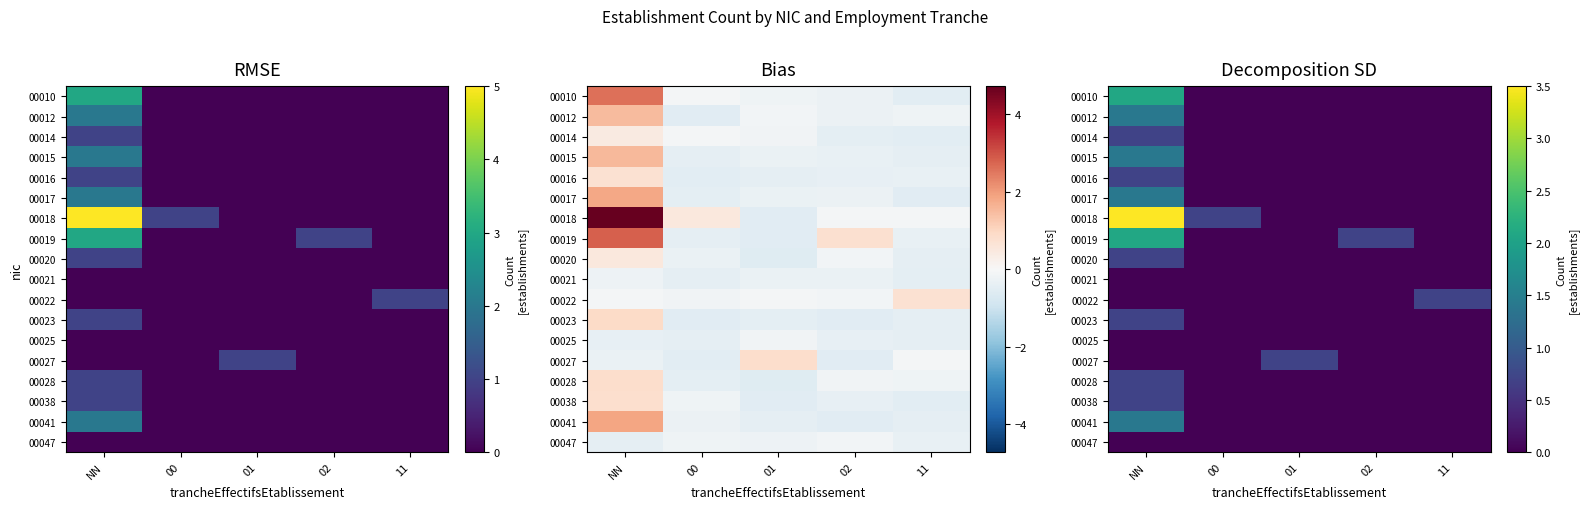

The 00041 series shows 1.4 at NN. True or false?

True